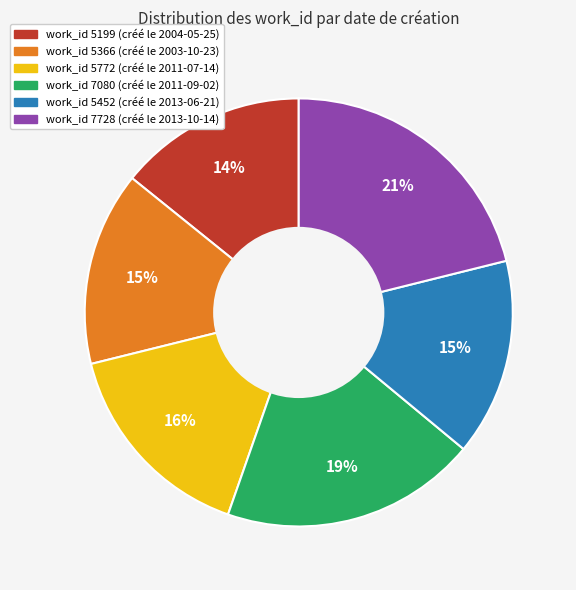

Does any single category account for the majority?

No